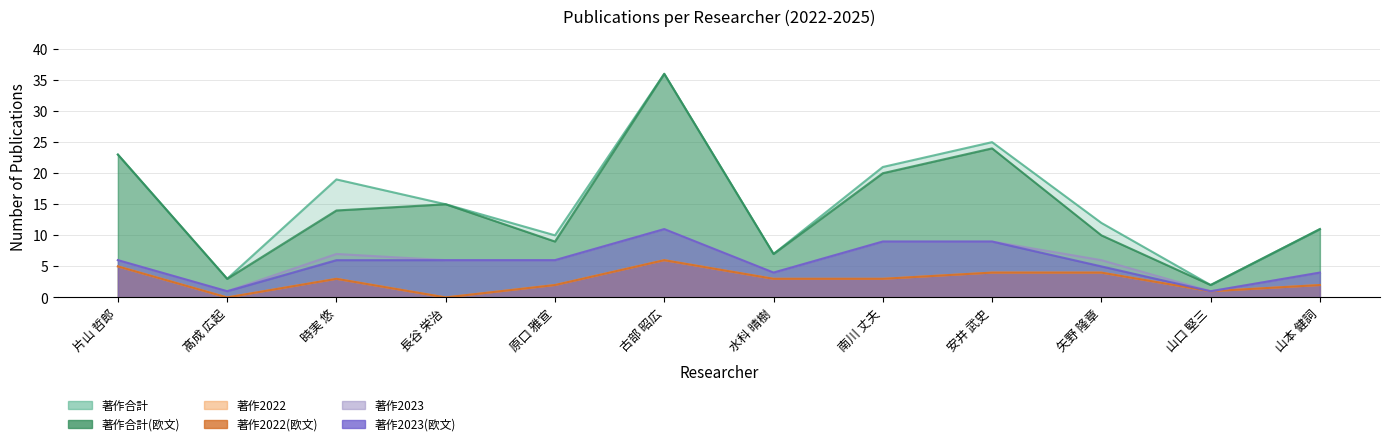

What are all the series names shown in the legend?

著作合計, 著作合計(欧文), 著作2022, 著作2022(欧文), 著作2023, 著作2023(欧文)